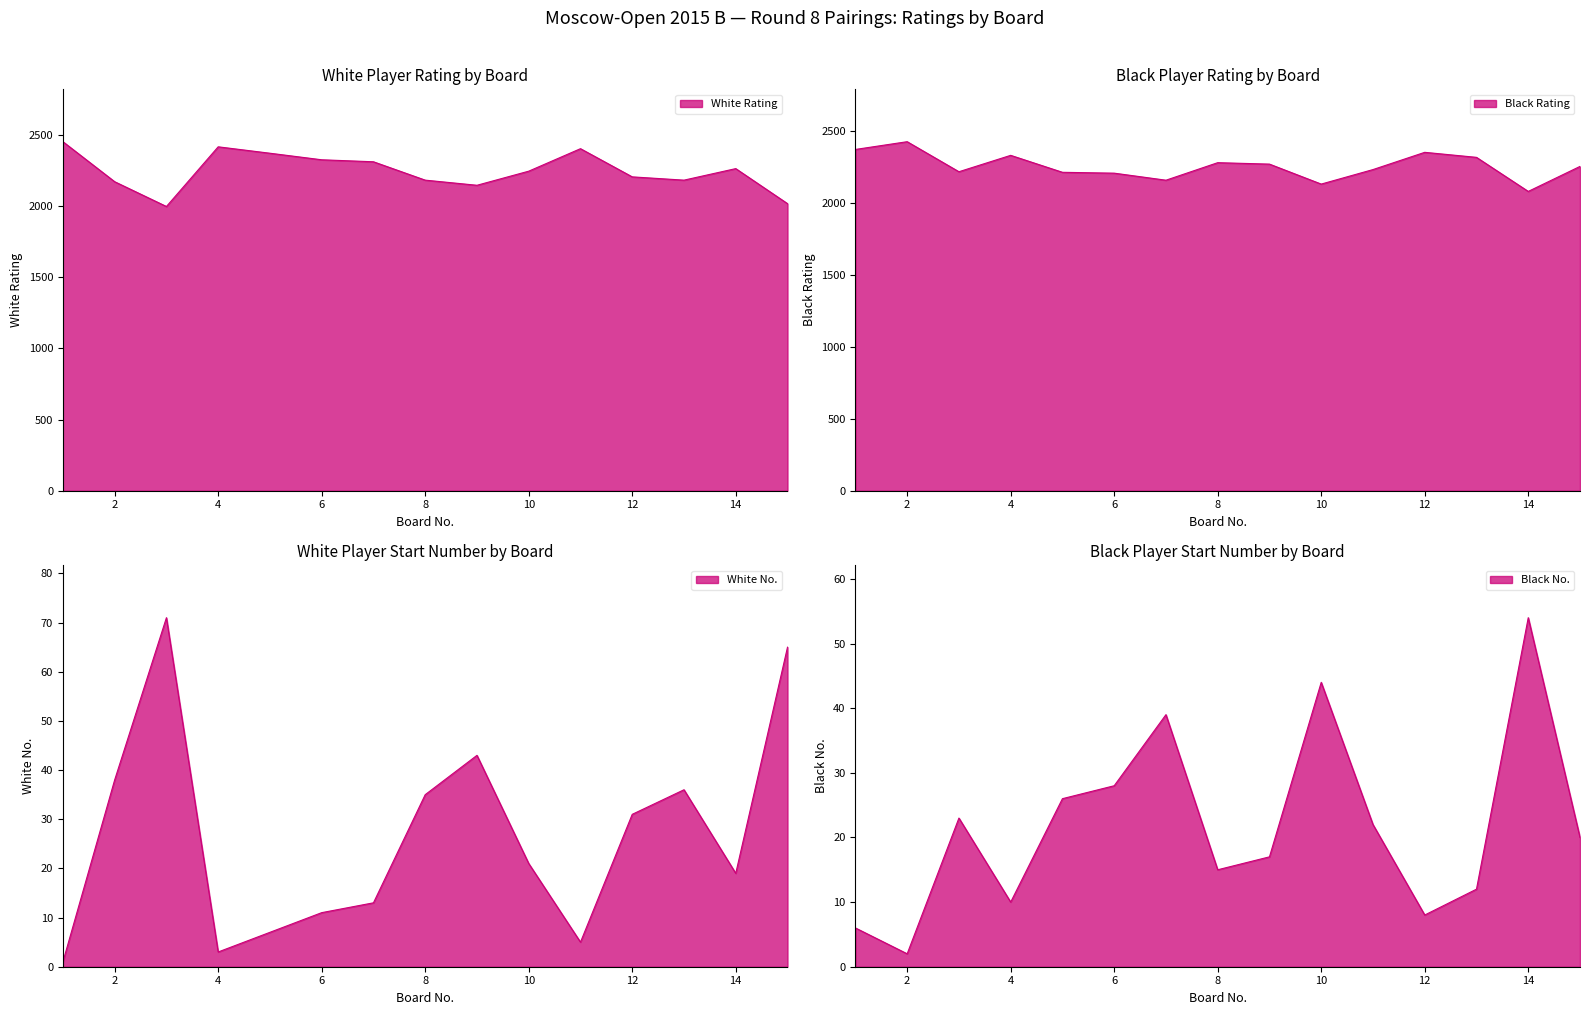

How many data points in Black Rating are above 2257?

7